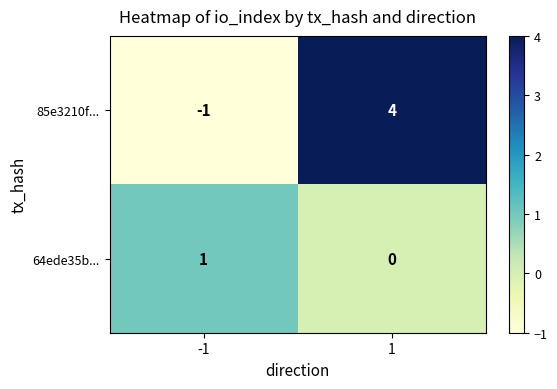

The value of 85e3210f... at -1 is -1. True or false?

True